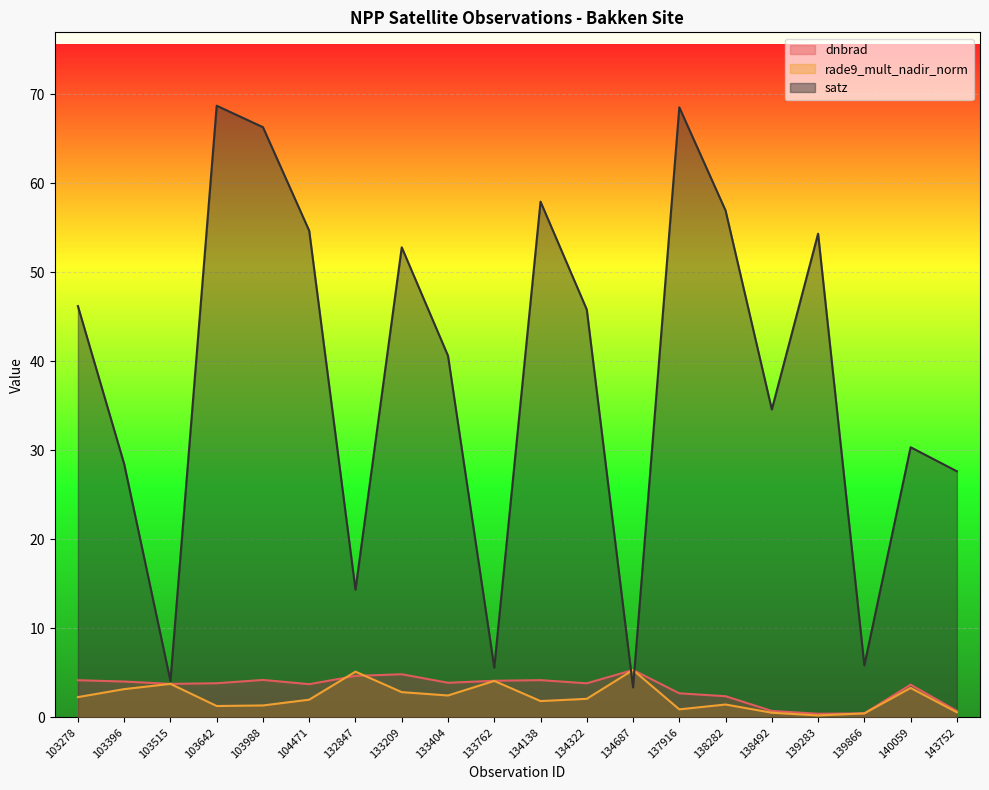

How many interior local peaks does the dnbrad series have?

5